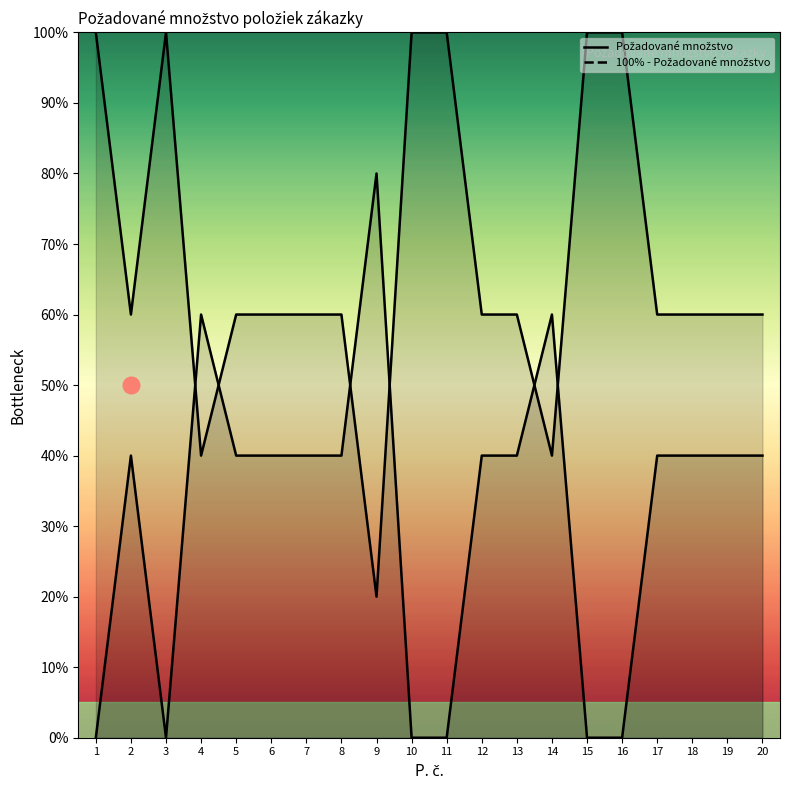

Which series ends up on top after the final intersection of Požadované množstvo and 100% - Požadované množstvo?

Požadované množstvo